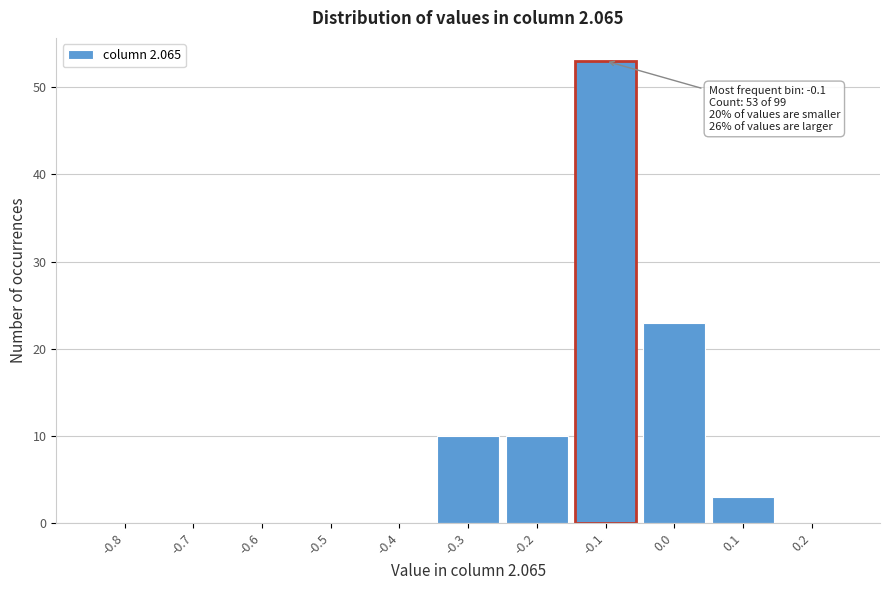

Reading left to right, extract all data points from this chart.

-0.8=0	-0.7=0	-0.6=0	-0.5=0	-0.4=0	-0.3=10	-0.2=10	-0.1=53	0.0=23	0.1=3	0.2=0